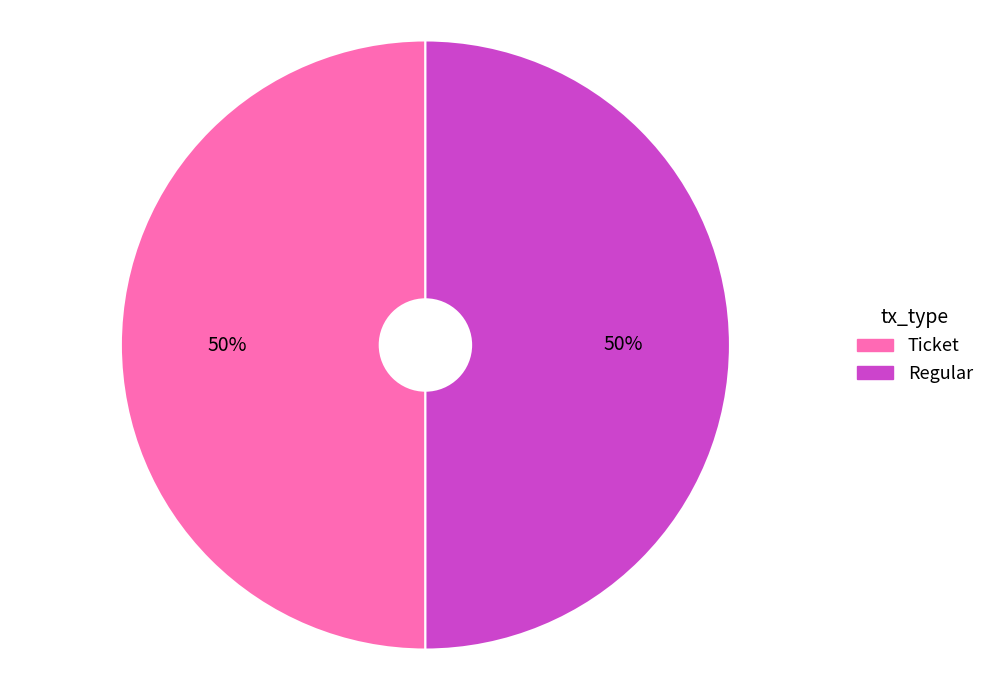

To the nearest percent, what is the average slice percentage?

50%